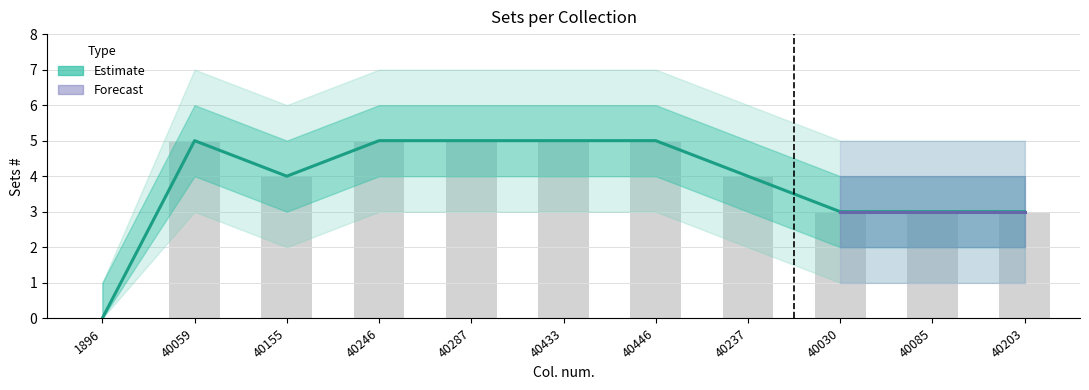

True or false: the data shows 5 at 40287.

True